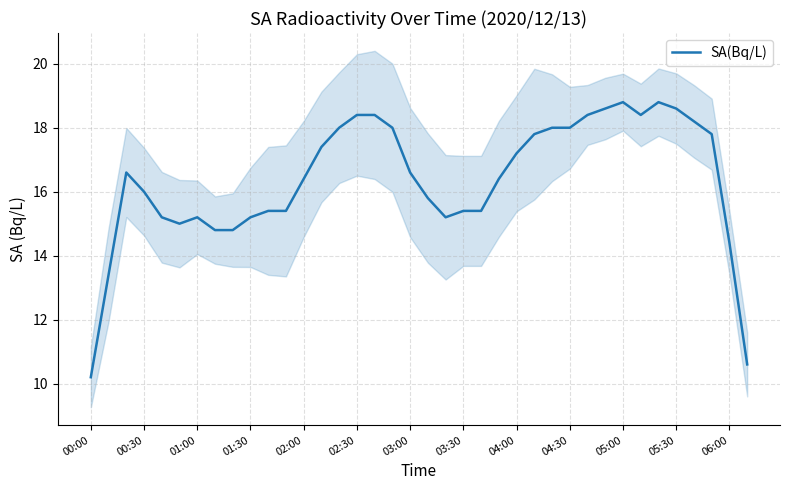

What is the highest value of the SA(Bq/L) series?

18.8